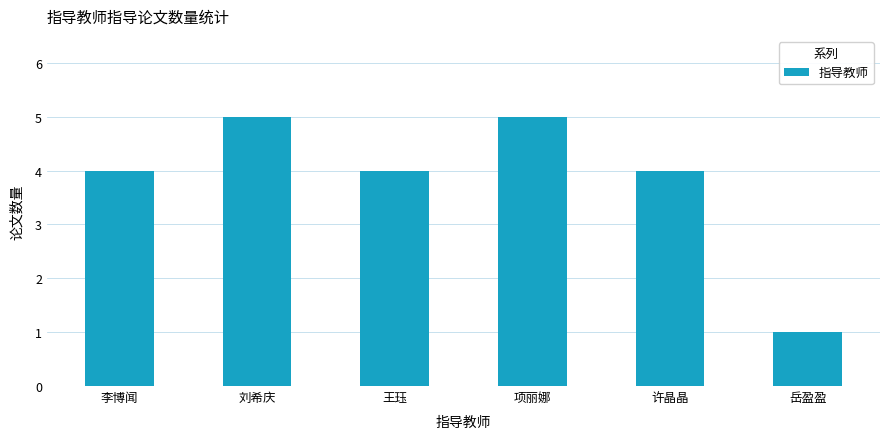

Reading left to right, what are all the values shown in this chart?

李博闻=4	刘希庆=5	王珏=4	项丽娜=5	许晶晶=4	岳盈盈=1